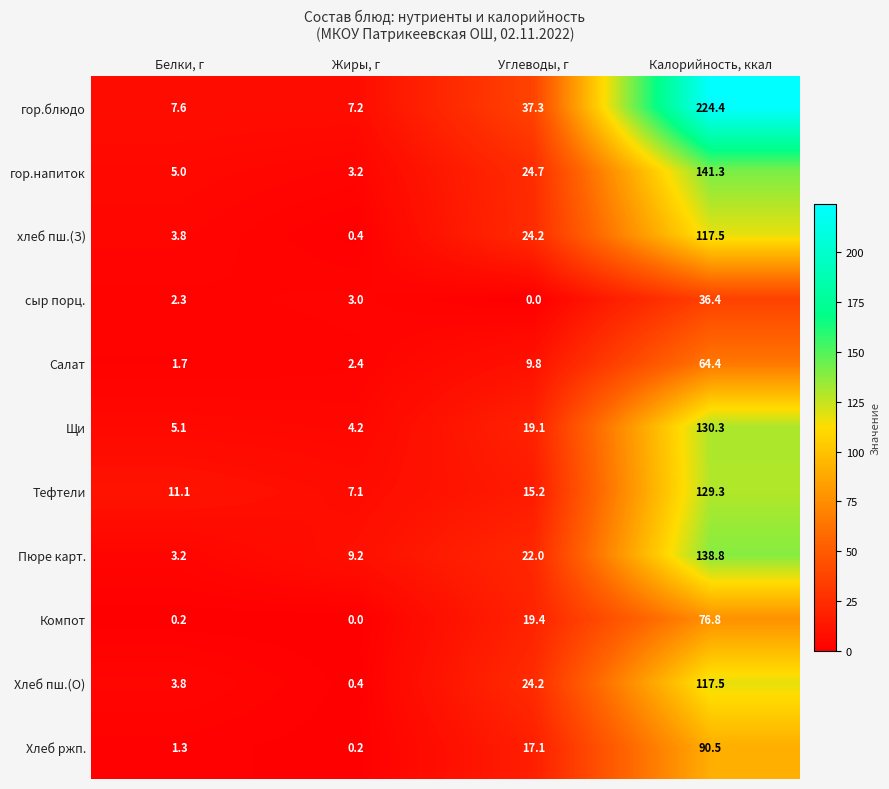

How many data points in Компот are above 19?

2